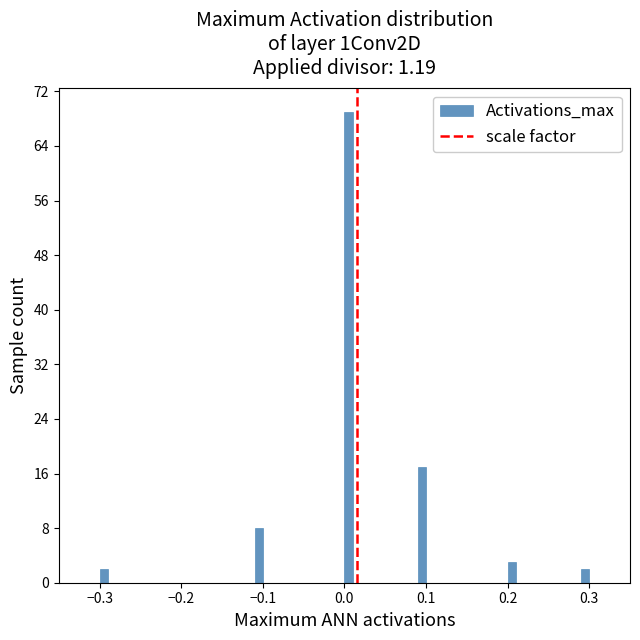

Read against the x-axis, roughly where is the centre of the tallest bar?

0.01